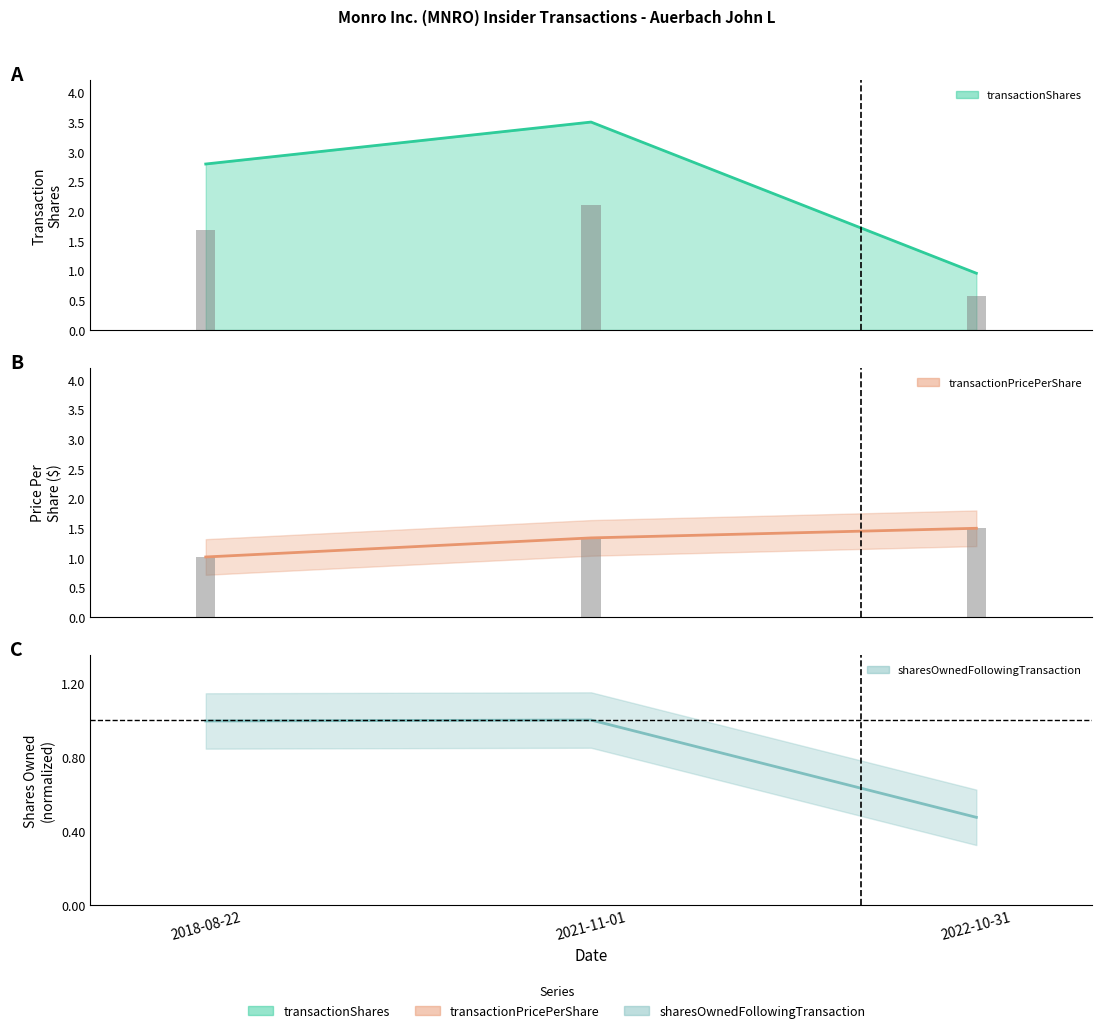

What are all the series names shown in the legend?

transactionShares, transactionPricePerShare, sharesOwnedFollowingTransaction